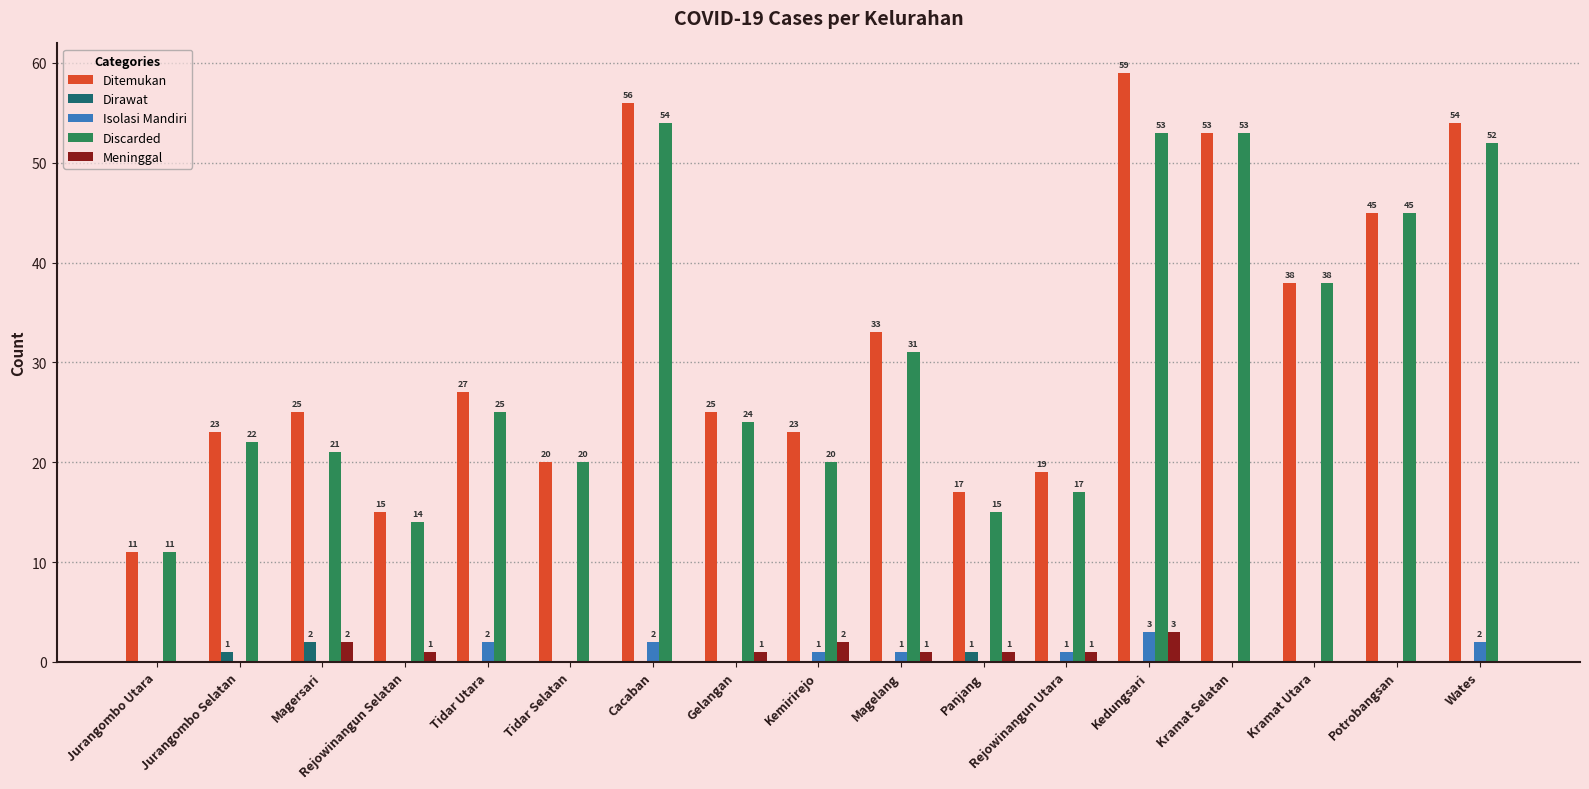

Is it true that Discarded equals 25 at Tidar Utara?

True